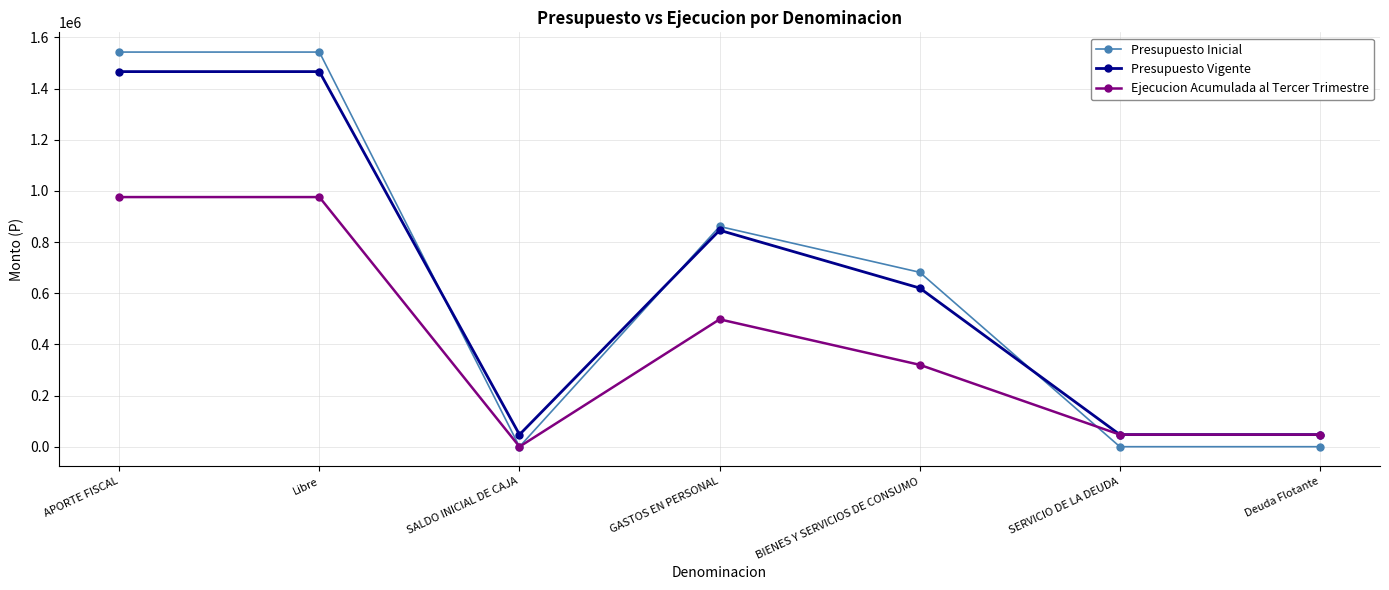

Count the Presupuesto Inicial values in the range 0 to 1542774.

7